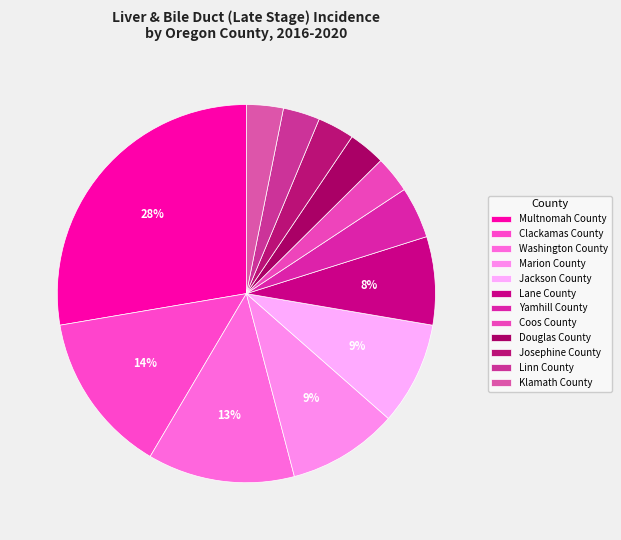

What is the largest slice in the pie chart?

Multnomah County